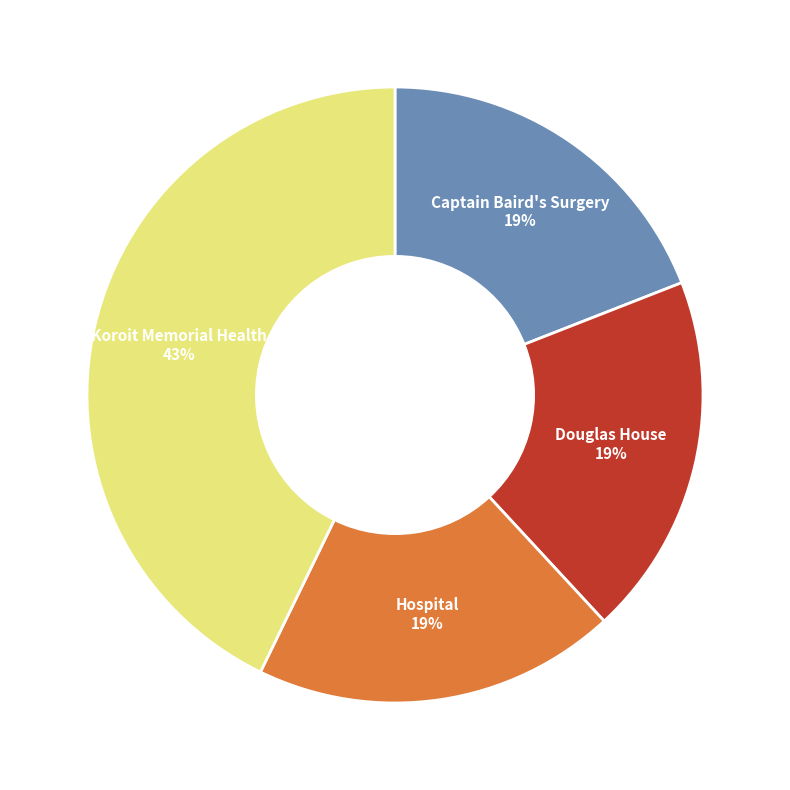

To the nearest percent, what is the difference between the largest and smallest slice percentages?

24%